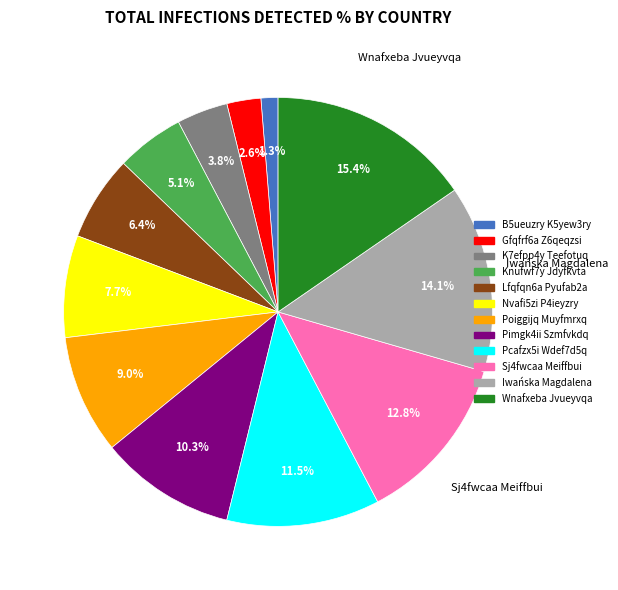

True or false: B5ueuzry K5yew3ry accounts for 1% of the total.

True